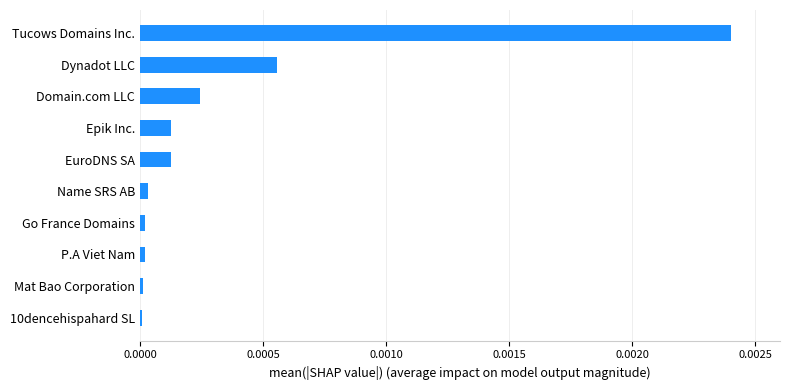

The value at Domain.com LLC is 0.0. True or false?

True